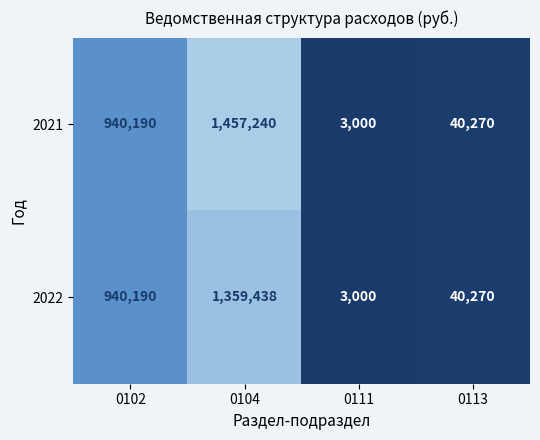

Read the 2022 value at 0104, to the nearest 50.

1359450